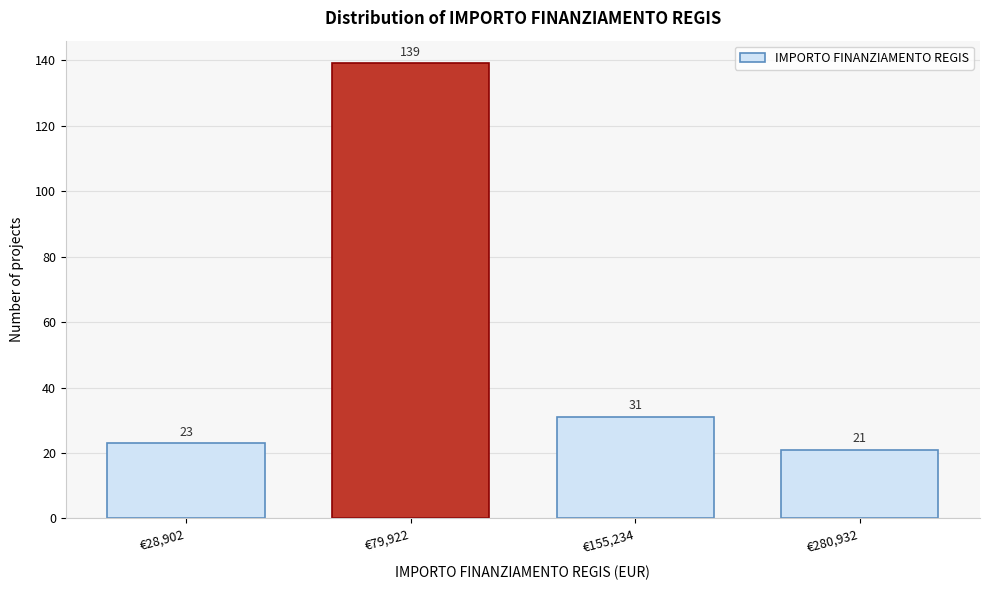

Reading left to right, transcribe all the data shown in this chart.

€28,902=23	€79,922=139	€155,234=31	€280,932=21